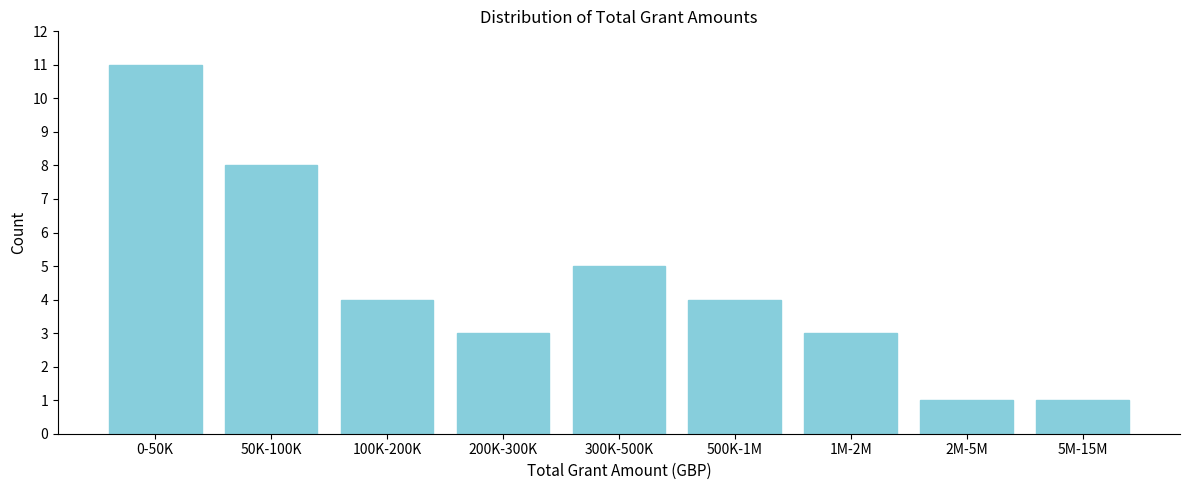

Reading right to left, what are all the values shown in this chart?

1	1	3	4	5	3	4	8	11